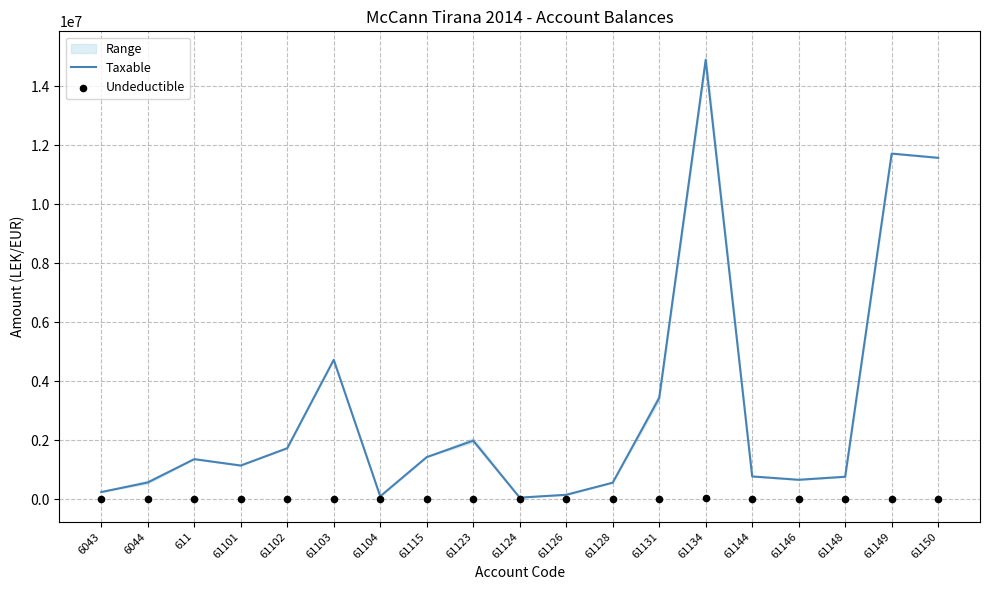

What is the total value across all series at 61101?

1149043.7